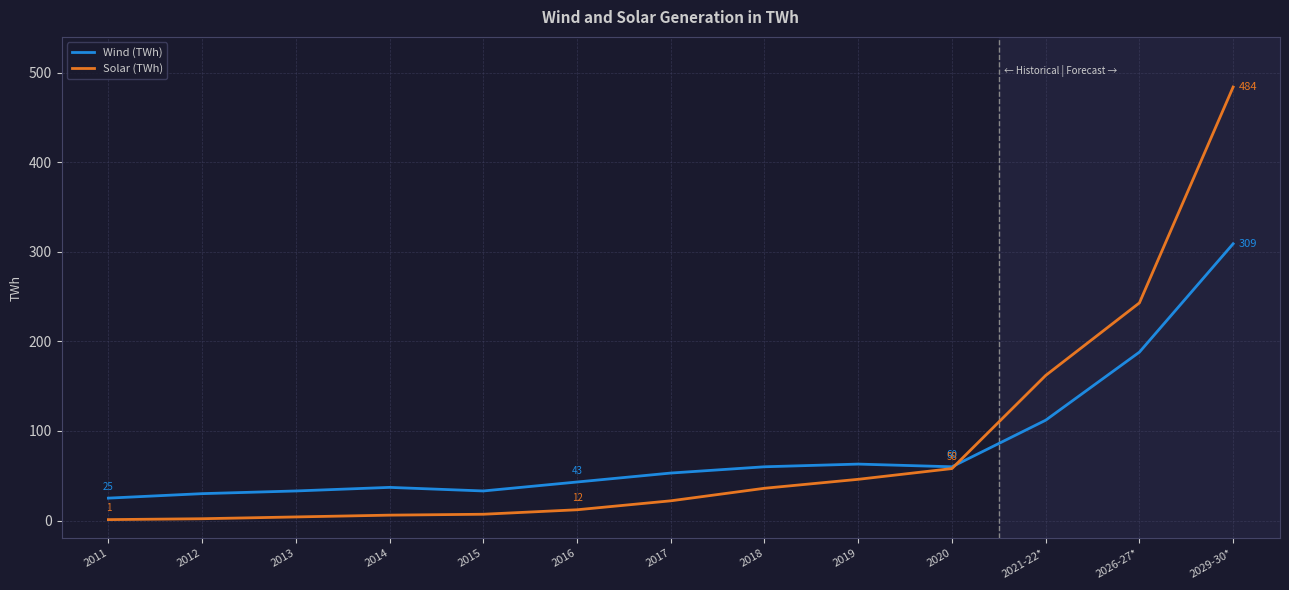

What is the maximum value for Solar (TWh)?

484